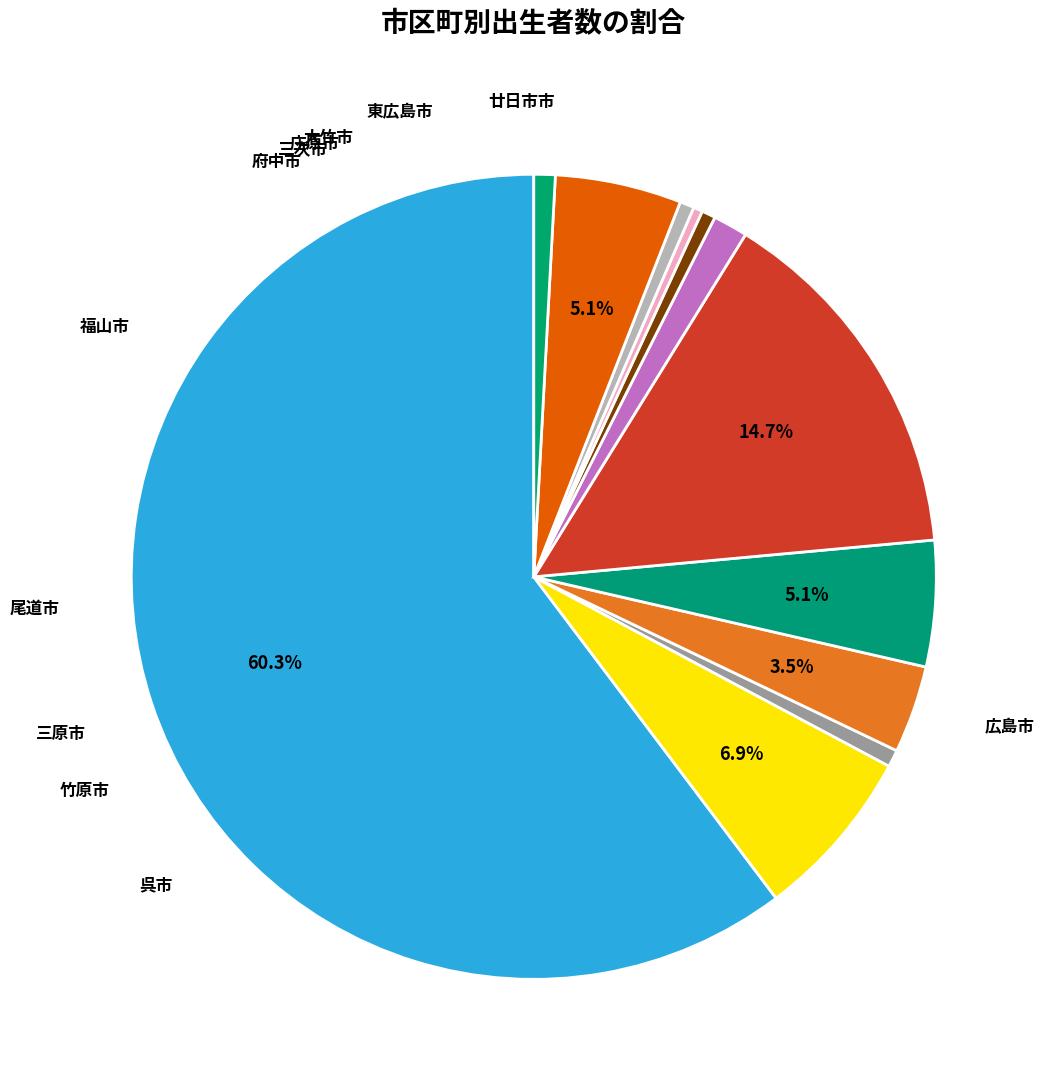

How many segments does this pie chart have?

12